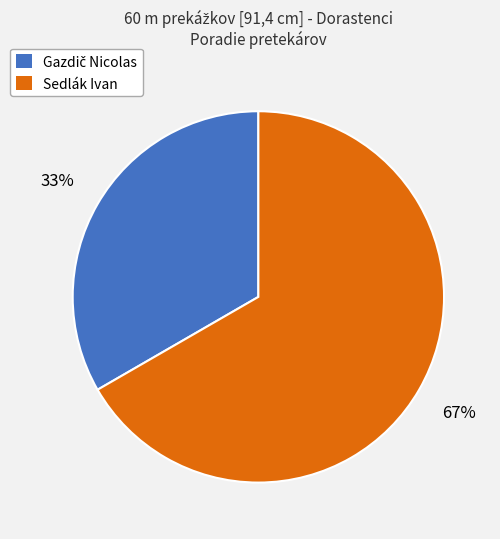

Which slice represents more than half of the pie?

Sedlák Ivan